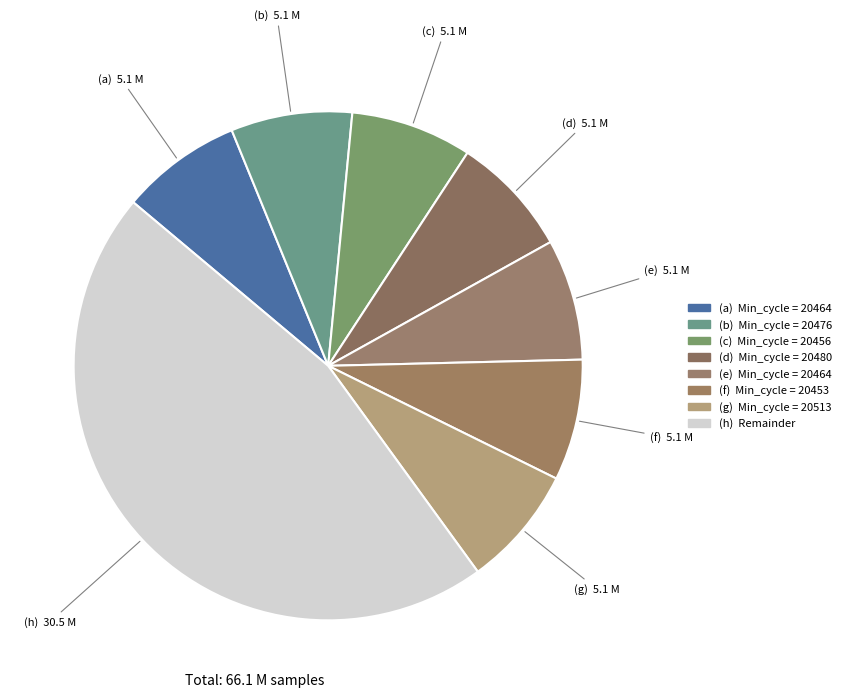

Count the number of slices in the pie.

8